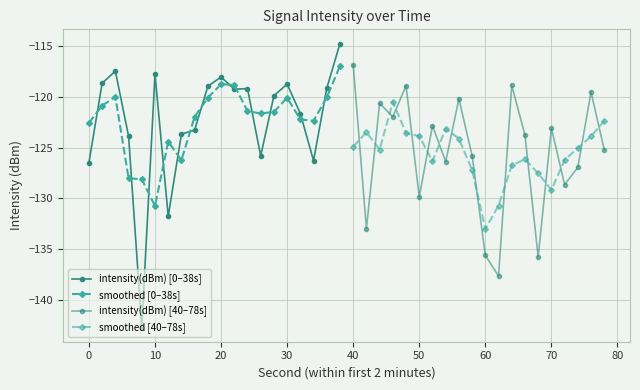

How many intersections are there between smoothed [0–38s] and intensity(dBm) [0–38s]?

13